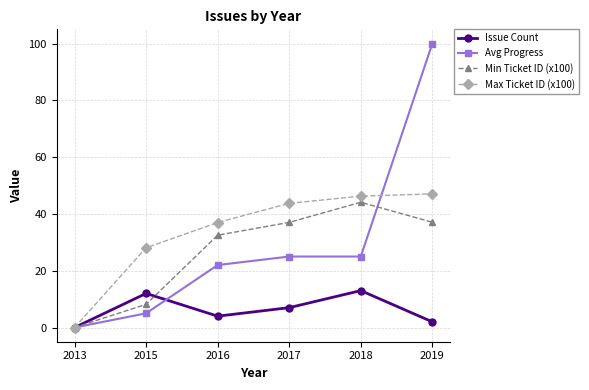

What is the difference between the maximum and minimum values in the Avg Progress series?

100.0